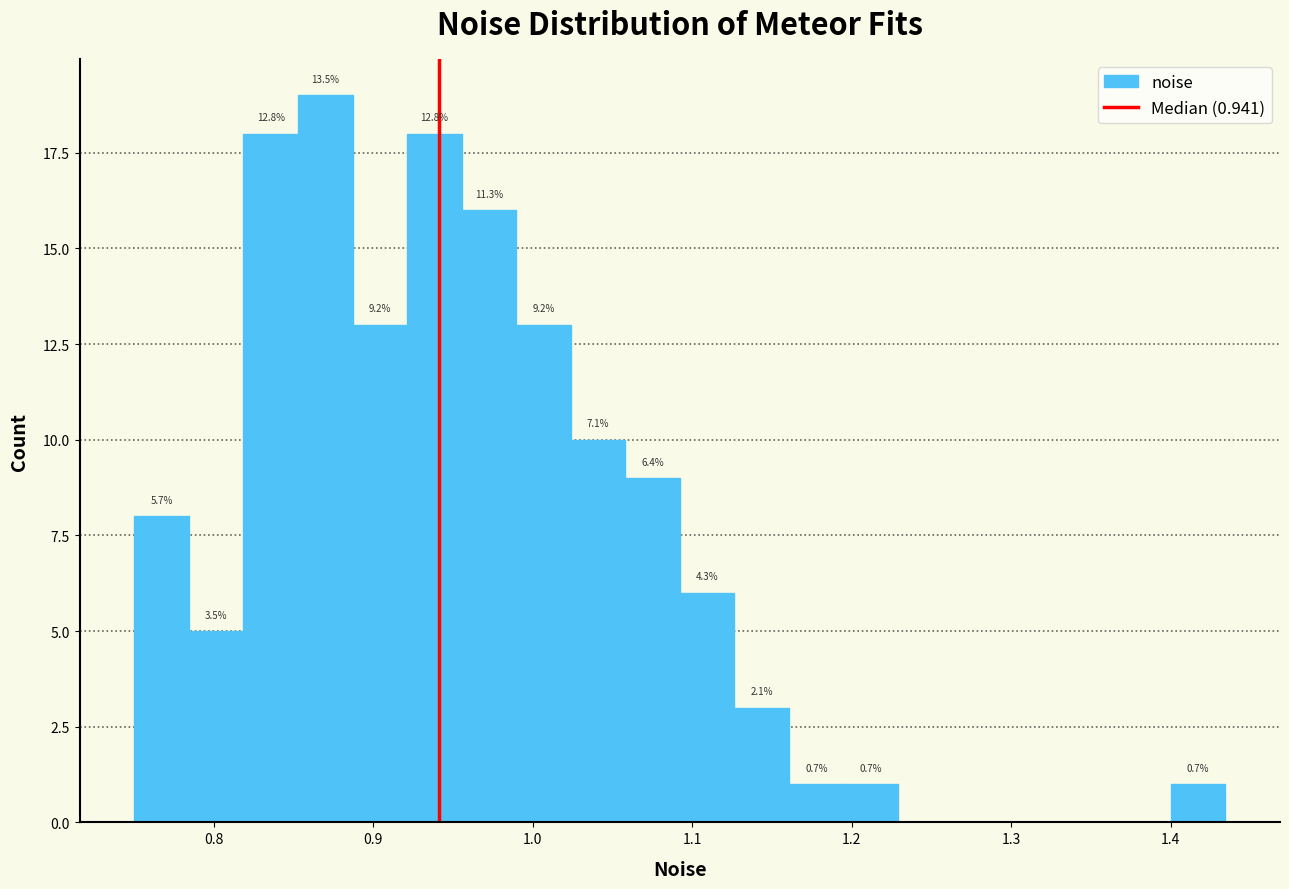

Read against the x-axis, roughly where is the centre of the tallest bar?

0.87